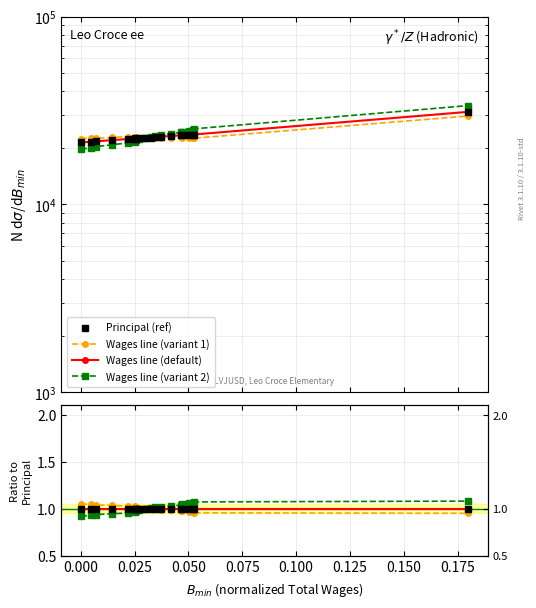

What value does the Wages line (variant 1) series have at 0.000?

1.0